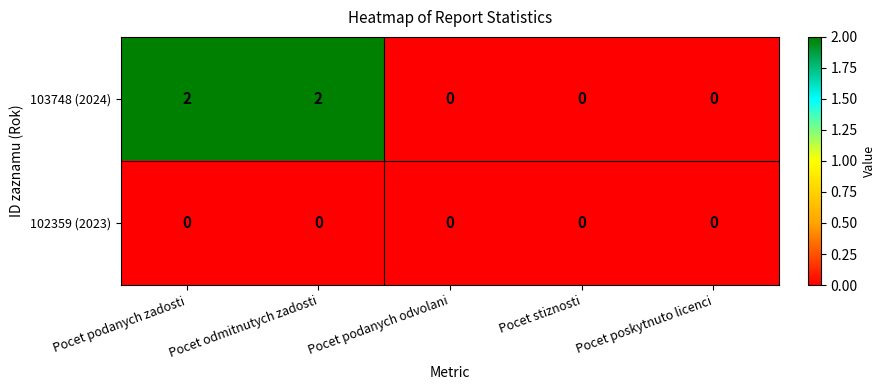

Is it true that 103748 (2024) equals -1 at Pocet stiznosti?

False